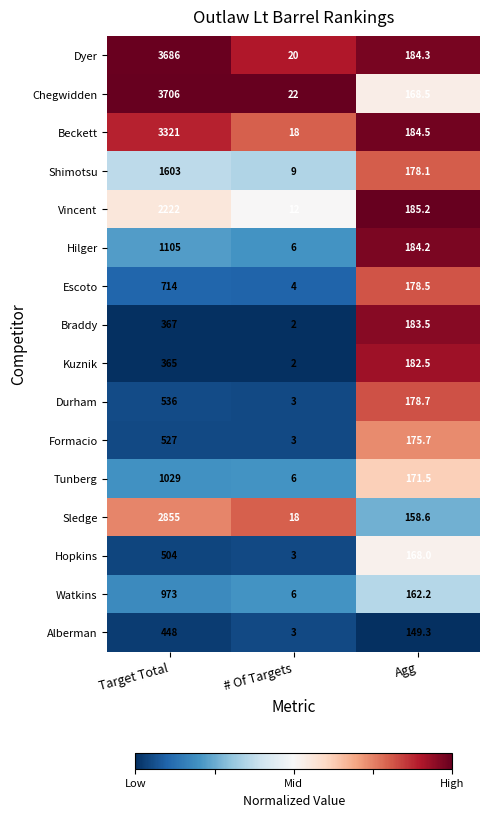

What is the approximate value of Shimotsu at Agg?

178.1